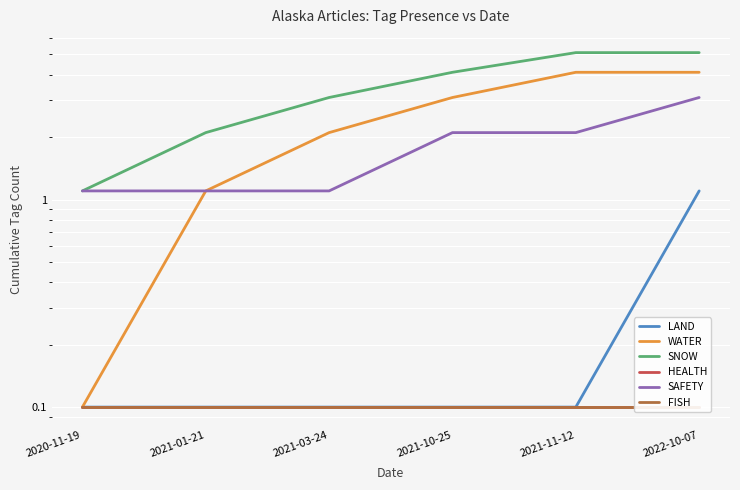

Reading left to right, extract all data points from this chart.

LAND: 0.1	0.1	0.1	0.1	0.1	1.1
WATER: 0.1	1.1	2.1	3.1	4.1	4.1
SNOW: 1.1	2.1	3.1	4.1	5.1	5.1
HEALTH: 0.1	0.1	0.1	0.1	0.1	0.1
SAFETY: 1.1	1.1	1.1	2.1	2.1	3.1
FISH: 0.1	0.1	0.1	0.1	0.1	0.1